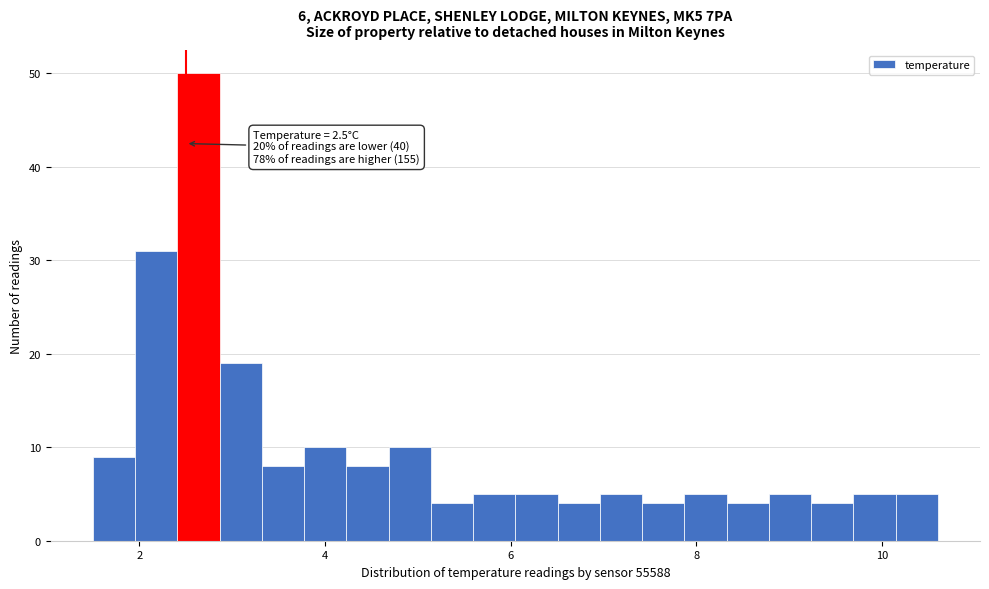

Read against the x-axis, roughly where is the centre of the tallest bar?

2.6